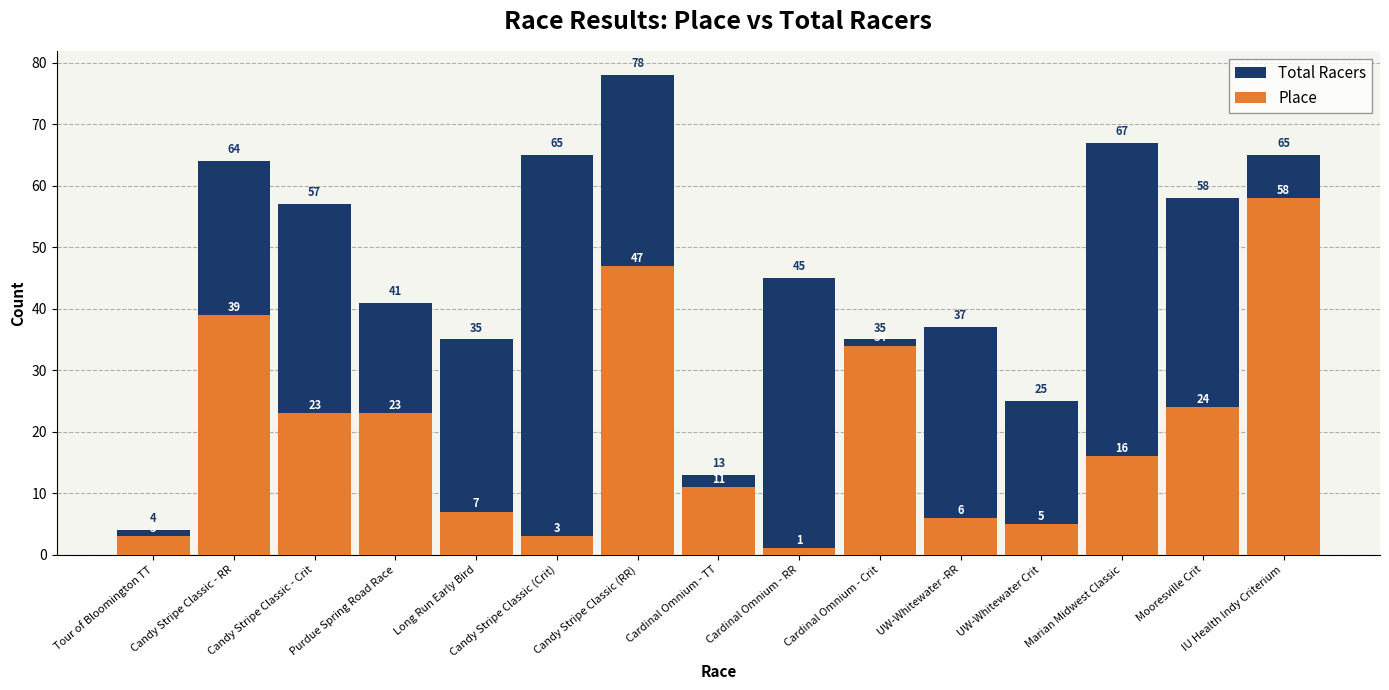

How many bars are there in each group?

2